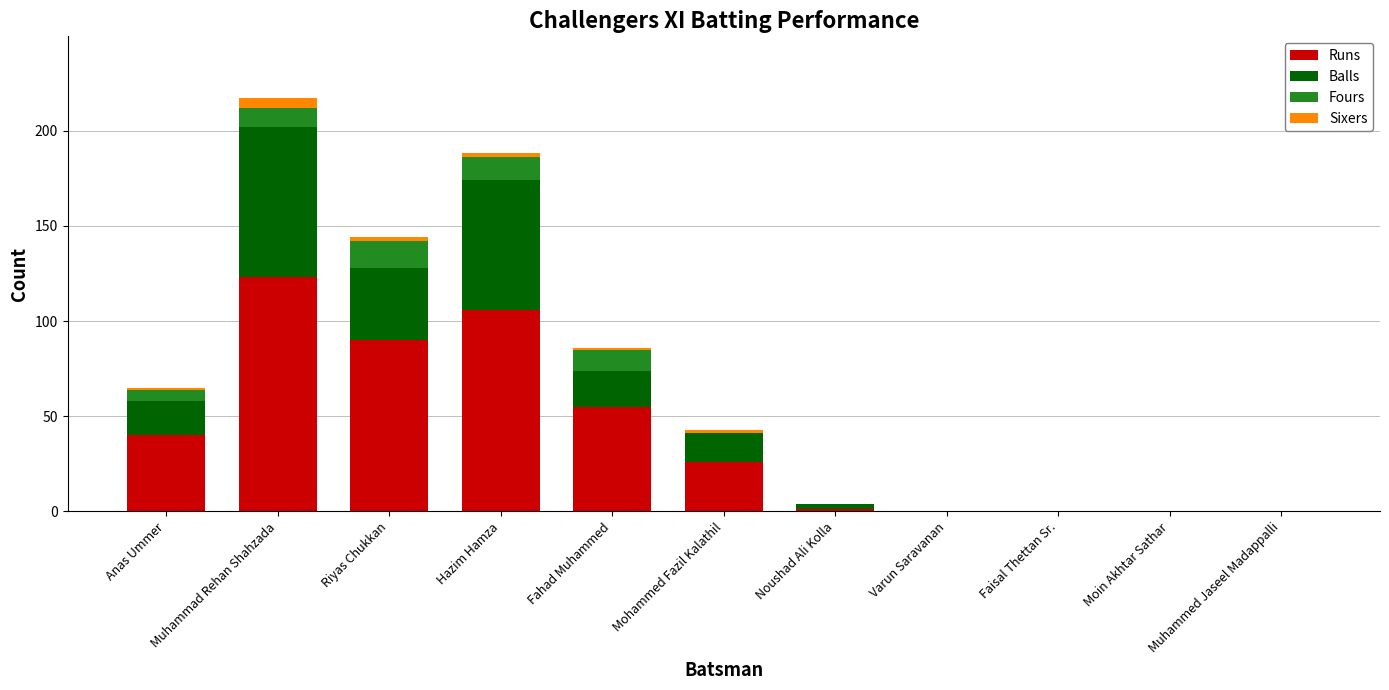

True or false: Runs has a value of 49 at Varun Saravanan.

False